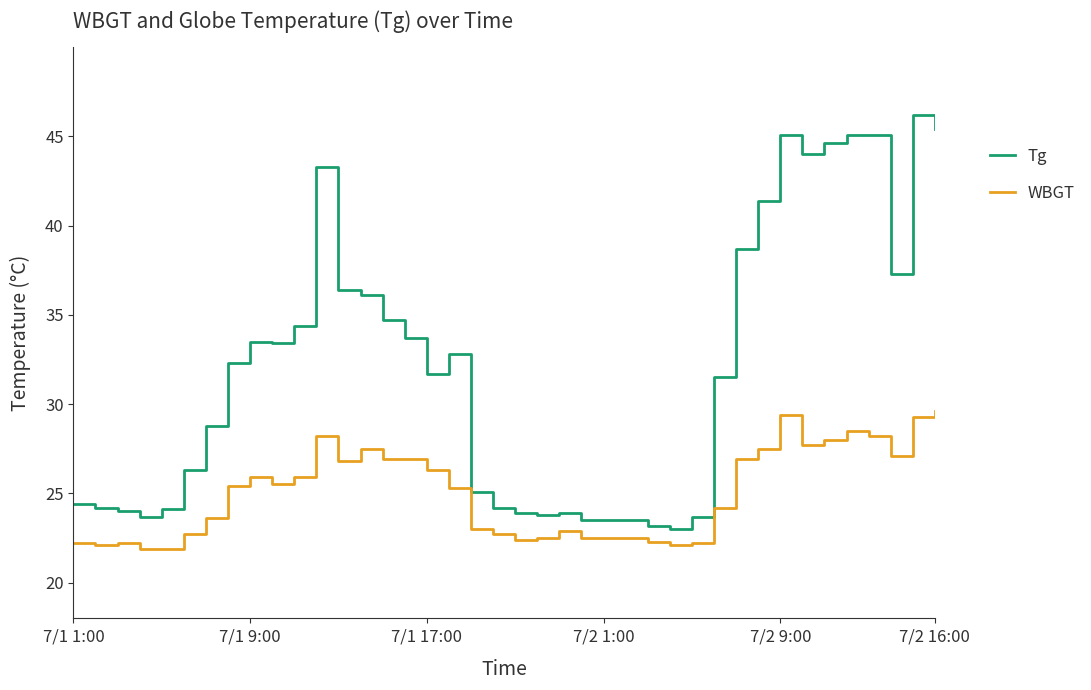

How many series are shown in this chart?

2